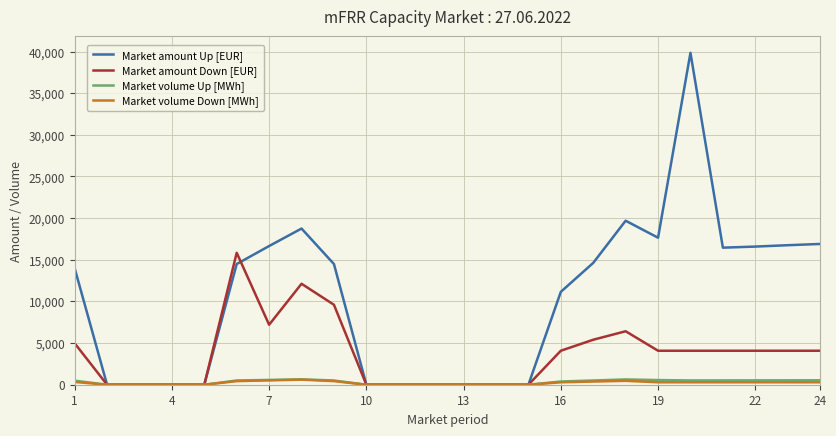

How many values in the Market volume Down [MWh] series are below 292?

10